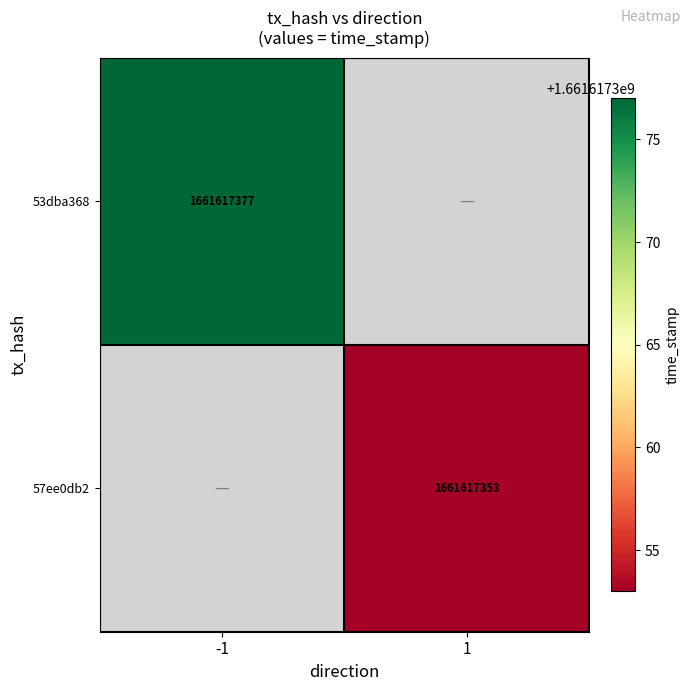

Which series has the largest total across all categories?

53dba368